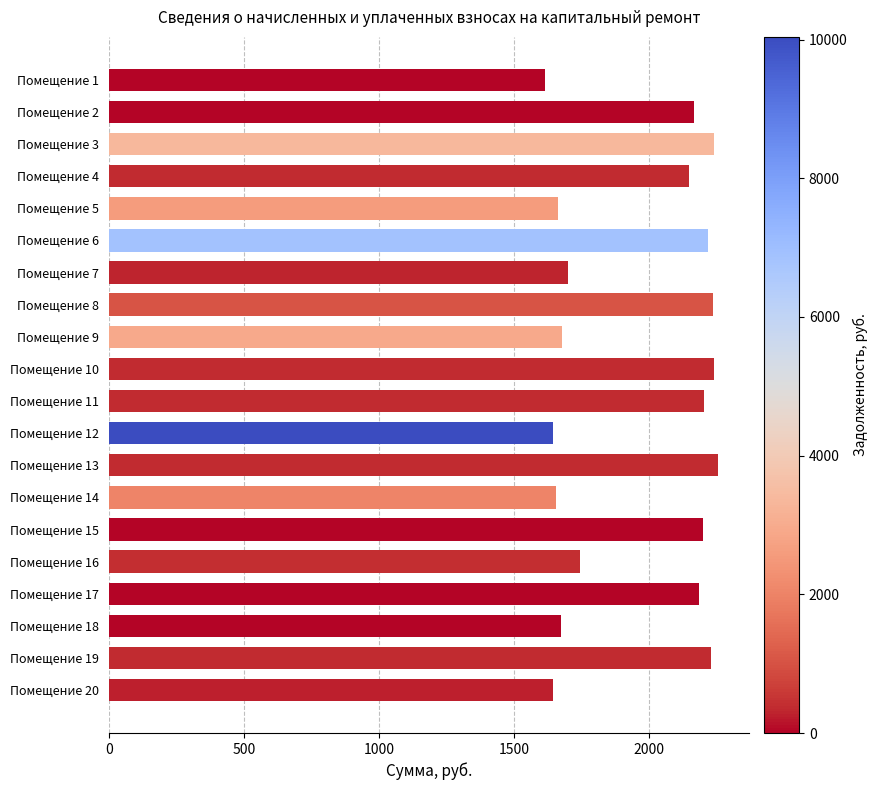

Where is the data nearest to the value 1934?

Помещение 16